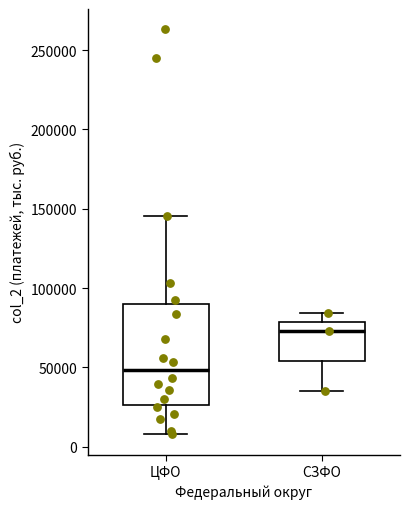

Reading left to right, transcribe this box plot: for each box, give where its median line is, the range the box spans, and where its two whiskers end, as read against the y-axis. The values are not printed on the chart, so give them approximately, as read against the axis.

ЦФО: median 50000, box 25000 to 90000, whiskers 10000 to 145000
СЗФО: median 75000, box 55000 to 80000, whiskers 35000 to 85000